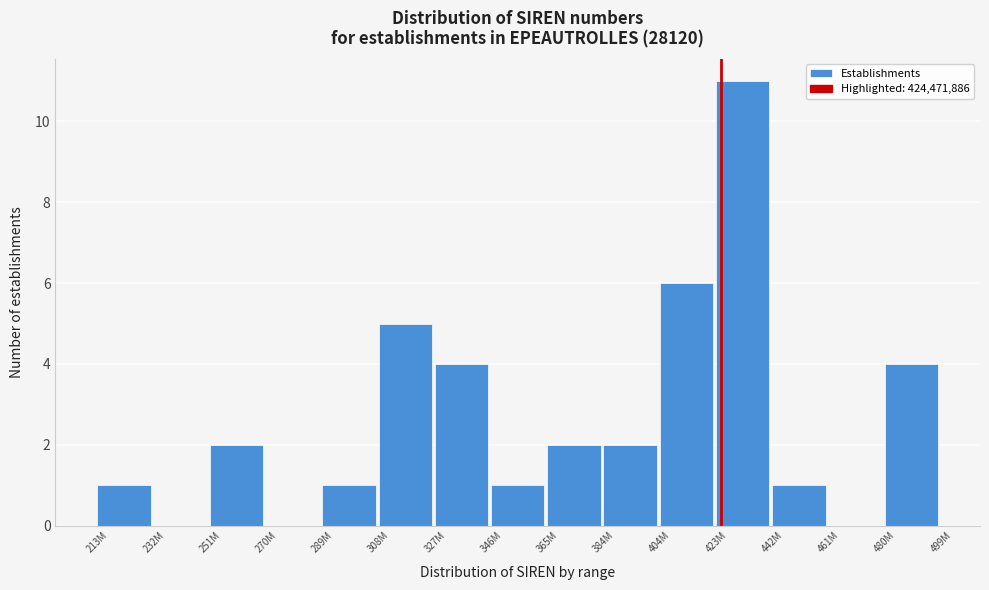

Reading left to right, extract all data points from this chart.

213M=1	232M=0	251M=2	270M=0	289M=1	308M=5	327M=4	346M=1	365M=2	384M=2	404M=6	423M=11	442M=1	461M=0	480M=4